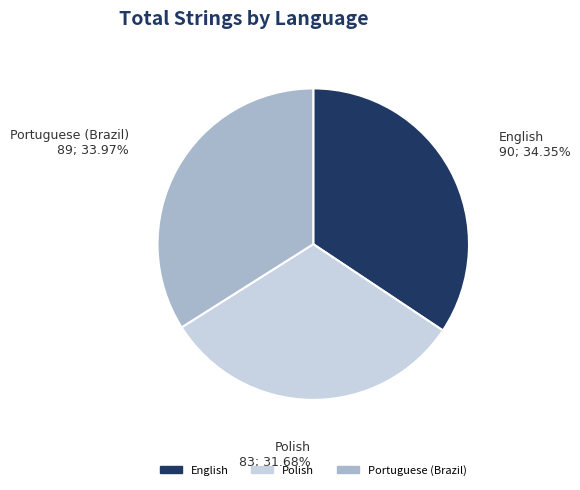

To the nearest percent, what percentage of the pie is English?

34%